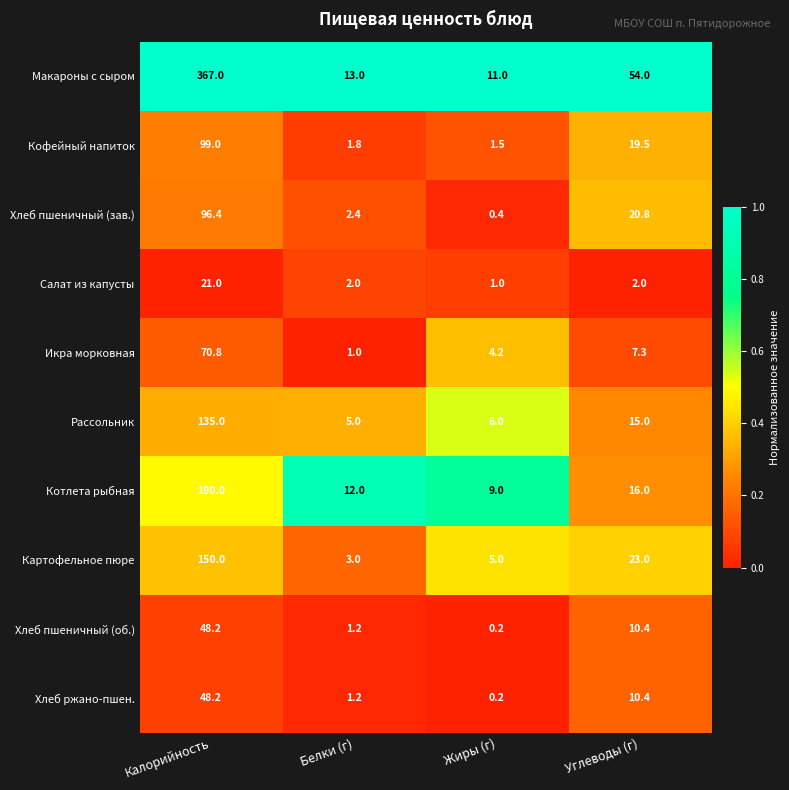

What is the sum of the Хлеб пшеничный (зав.) values at Белки (г) and Углеводы (г)?

23.2